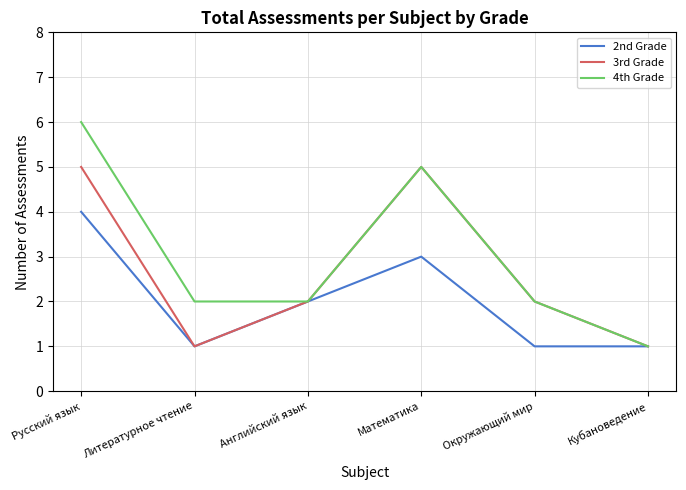

Which category has the highest value across all series?

Русский язык